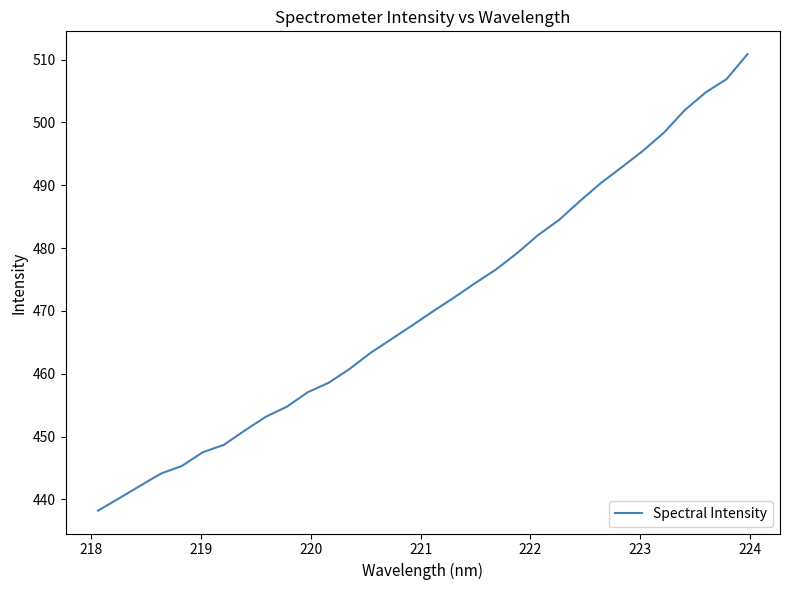

What is the maximum value shown in the chart?

510.9